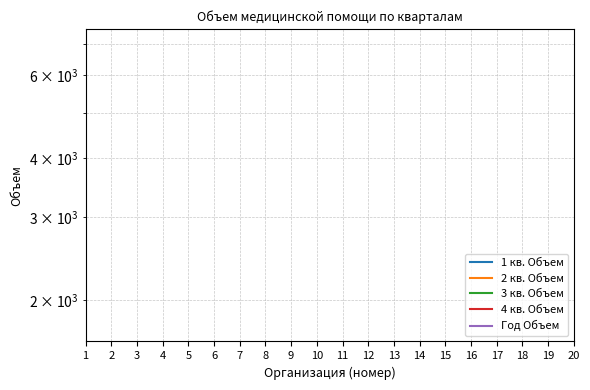

What are all the series names shown in the legend?

1 кв. Объем, 2 кв. Объем, 3 кв. Объем, 4 кв. Объем, Год Объем